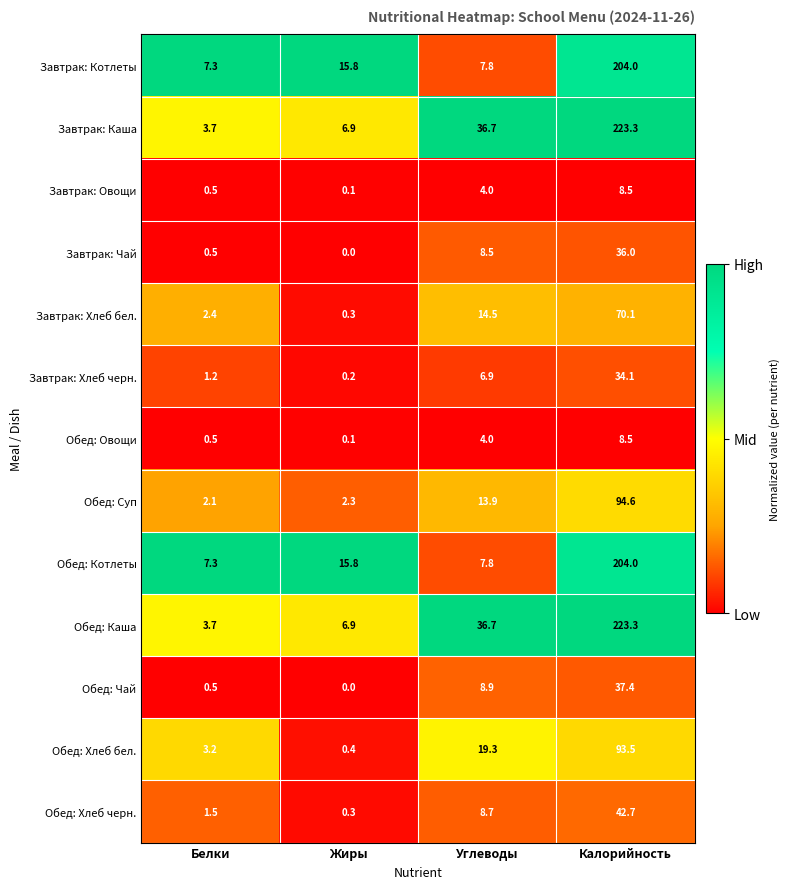

Rank the categories by Обед: Хлеб бел. value from lowest to highest.

Жиры, Белки, Углеводы, Калорийность